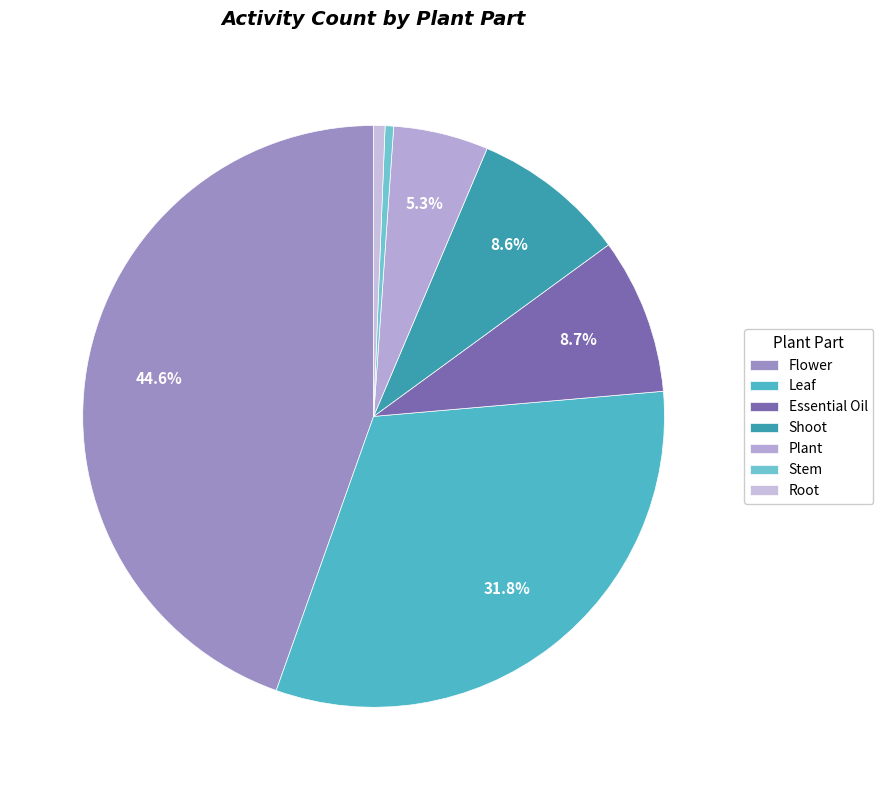

How many segments does this pie chart have?

7